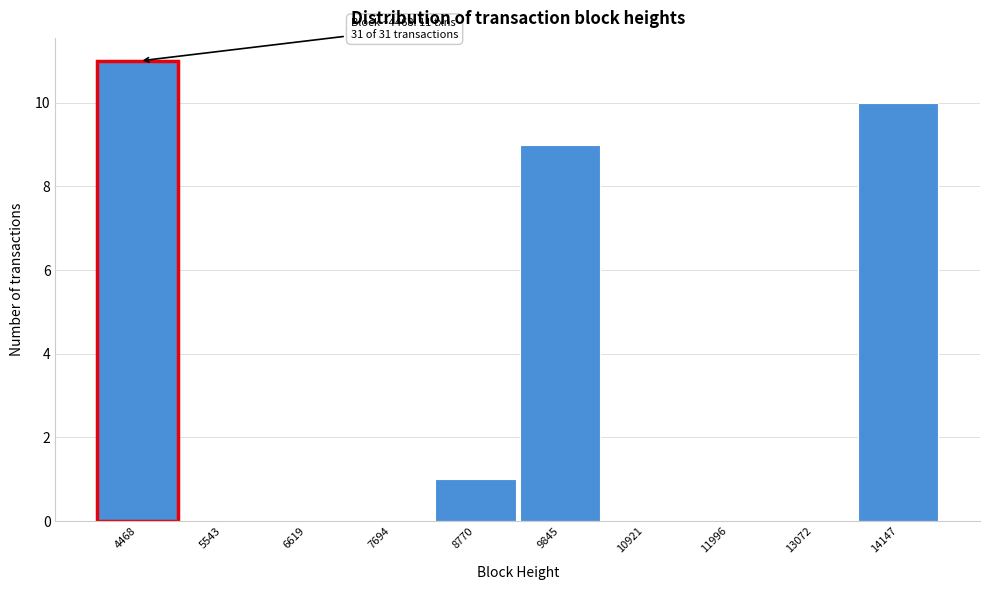

Reading right to left, list all the values displayed in this chart.

14147=10	13072=0	11996=0	10921=0	9845=9	8770=1	7694=0	6619=0	5543=0	4468=11